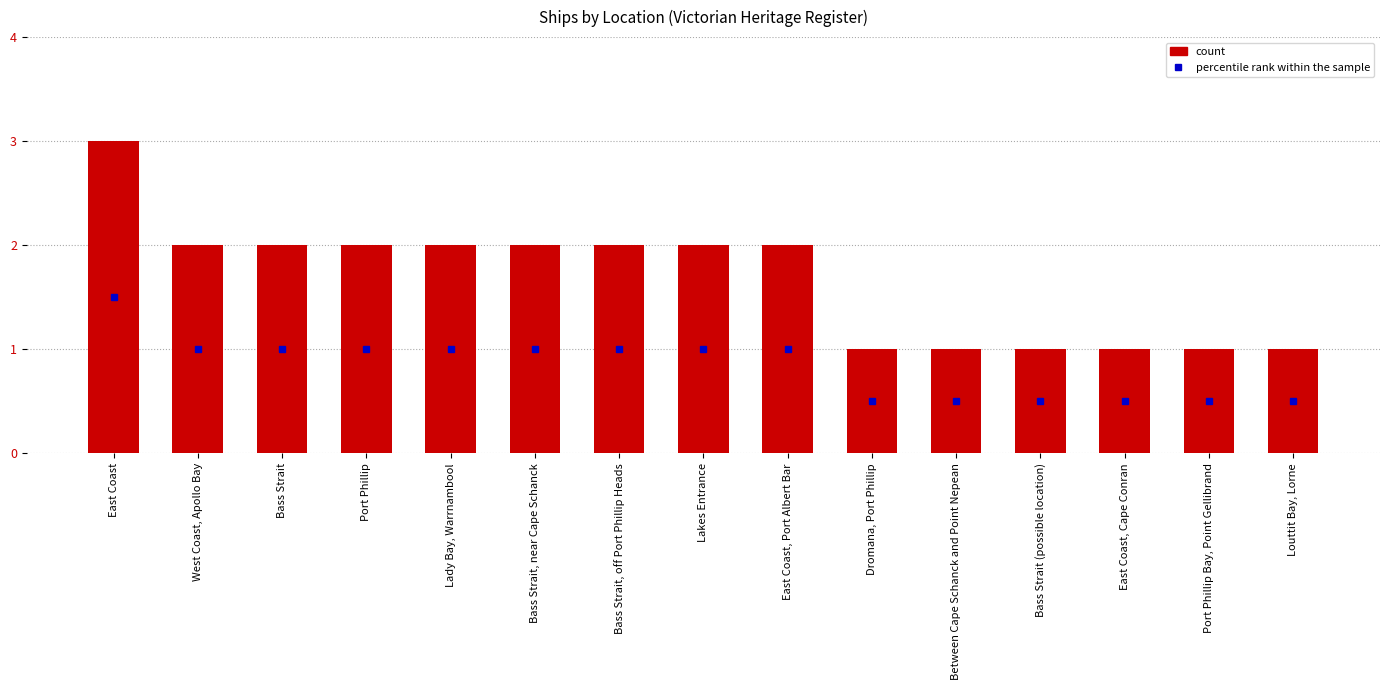

What is the smallest value displayed?

1